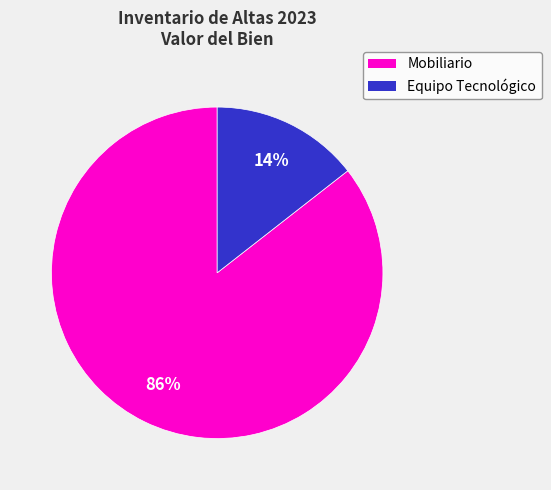

Do Equipo Tecnológico and Mobiliario together represent more than half of the pie?

Yes